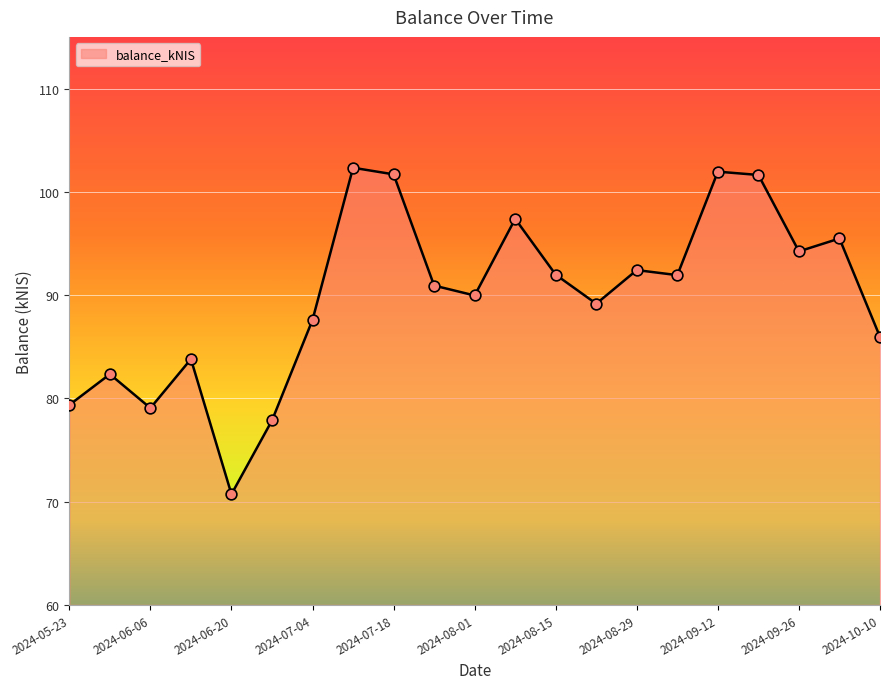

What is the difference between the maximum and minimum values?

31.6